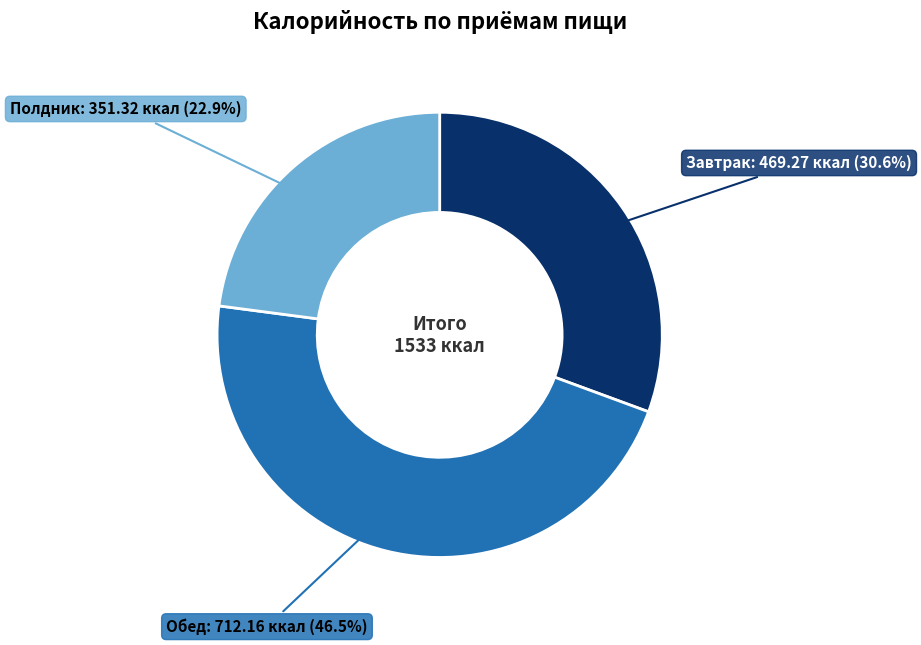

To the nearest percent, what percentage of the pie is Завтрак?

31%